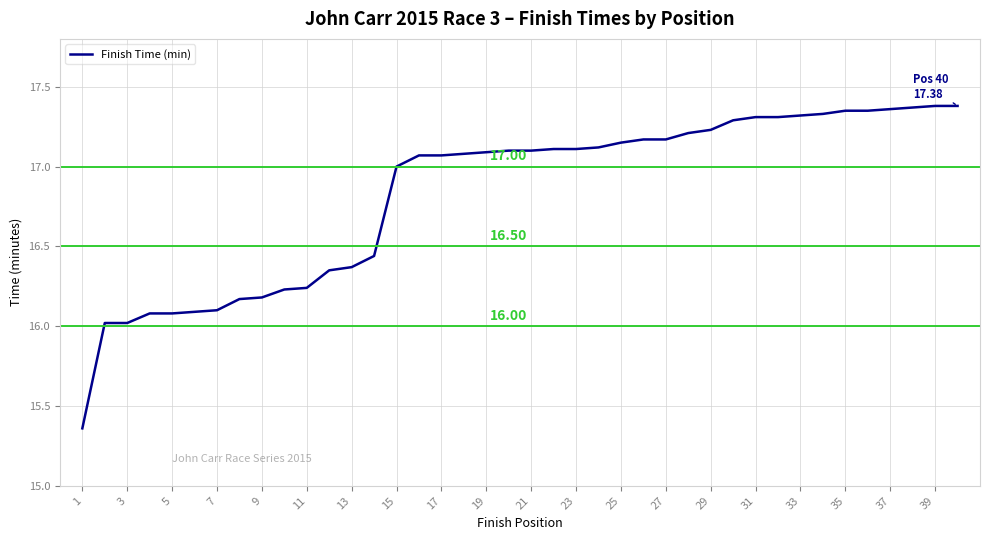

Does the chart have visible grid lines?

Yes